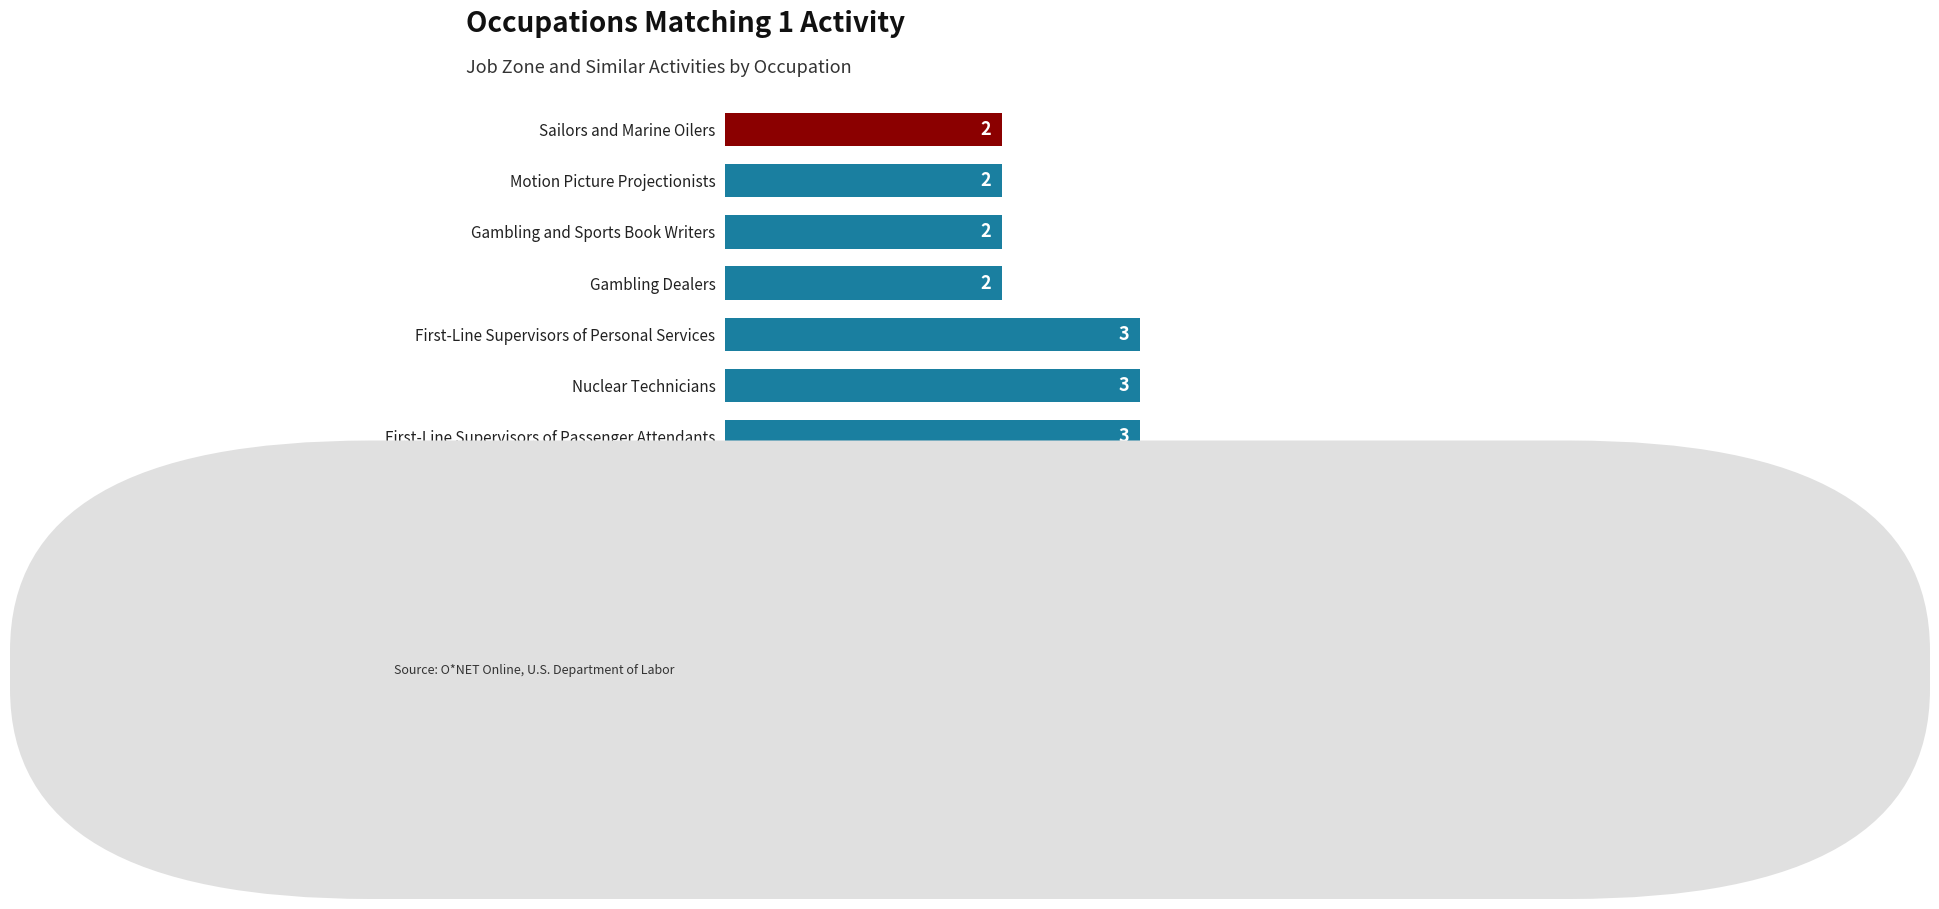

What is the sum of the values at Amusement and Recreation Attendants and First-Line Supervisors of Passenger Attendants?

4